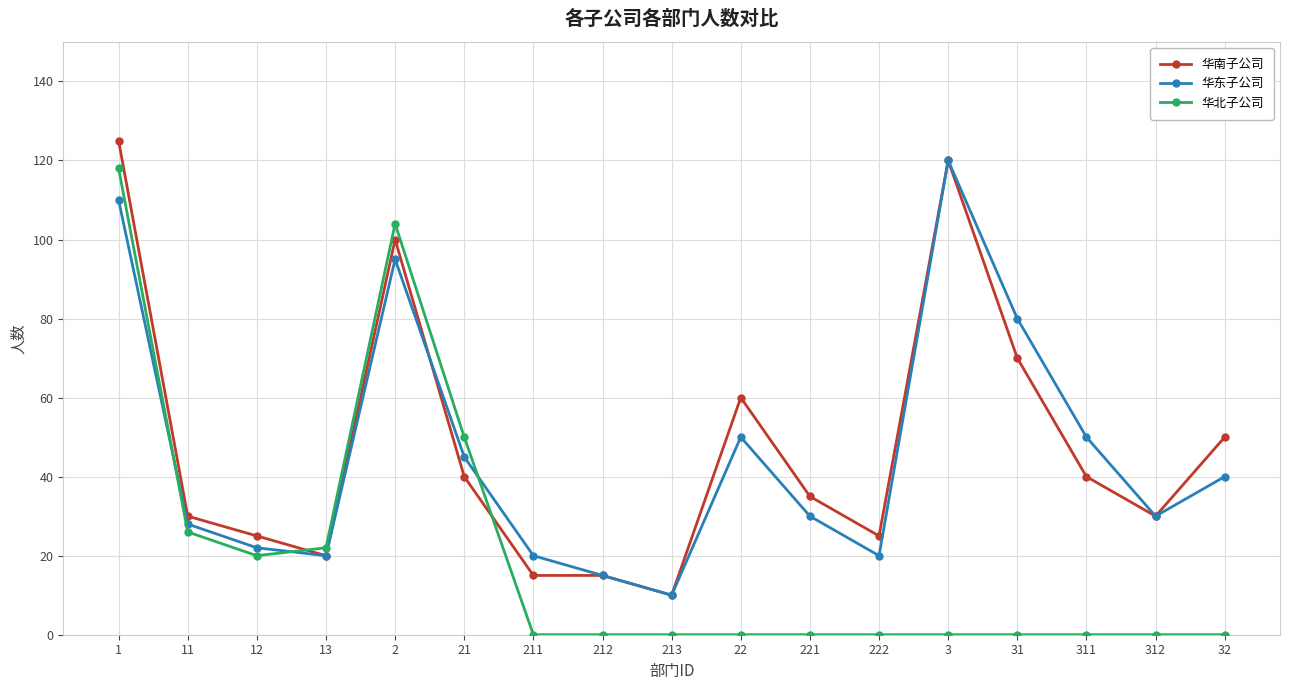

At which category is the sum across all series the highest?

1